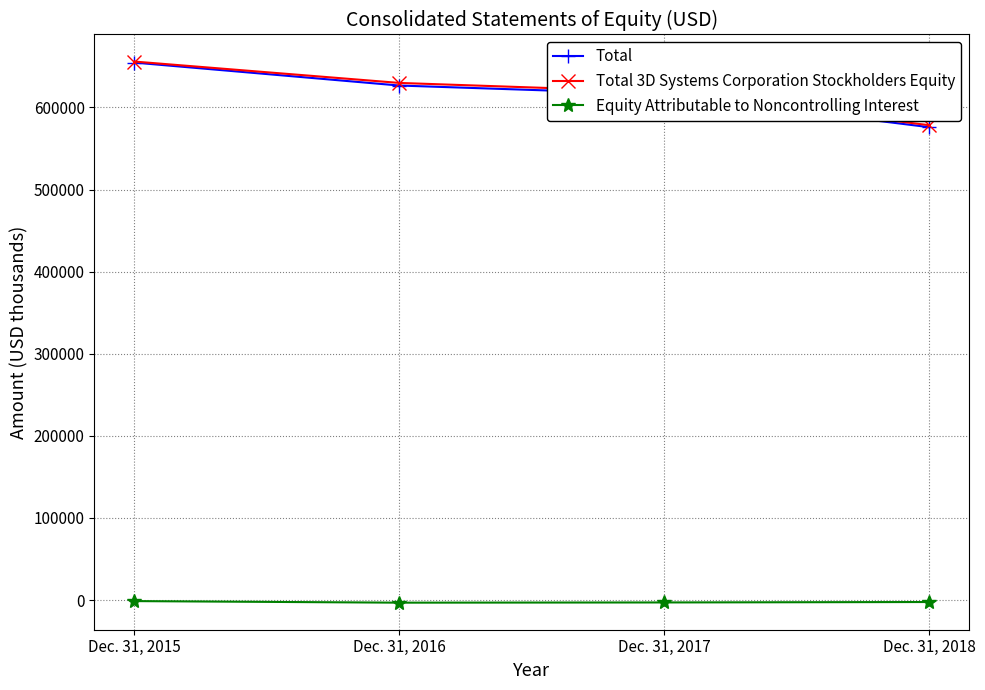

True or false: Total 3D Systems Corporation Stockholders Equity has a value of 578369 at Dec. 31, 2018.

True